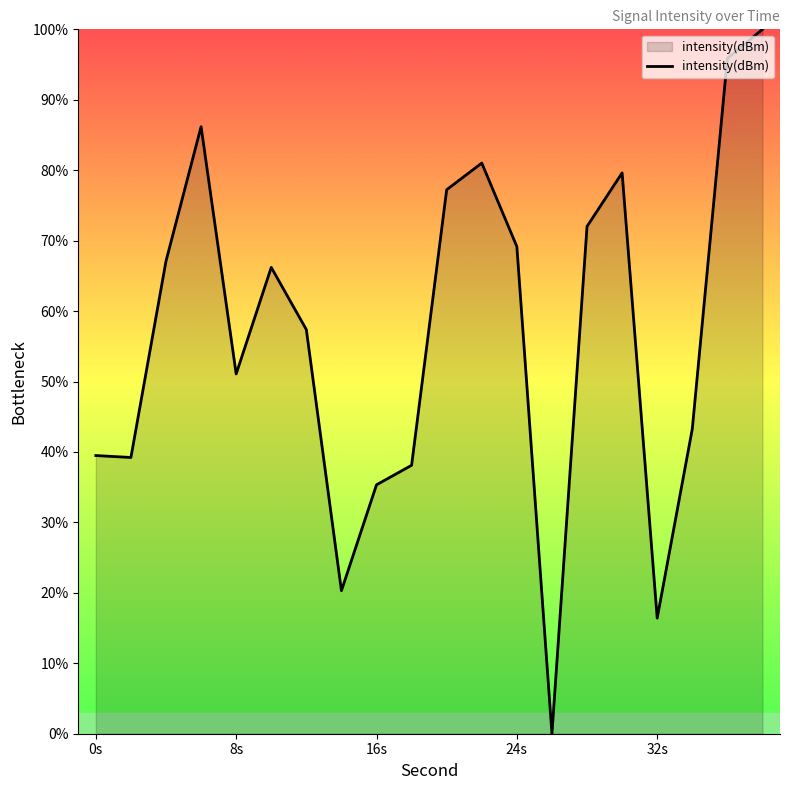

What is the maximum value shown in the chart?

100.0